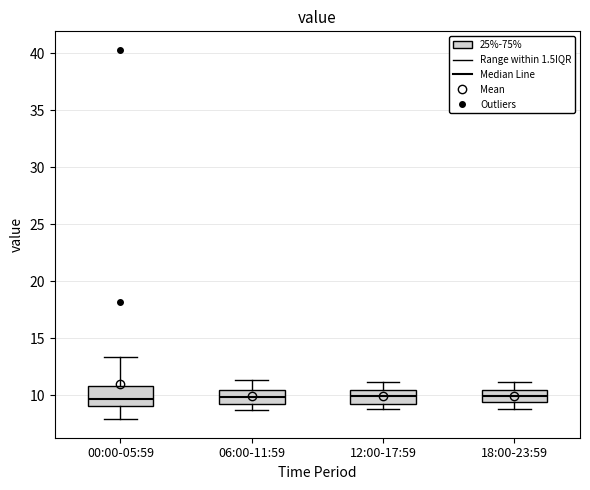

Where is the lower edge of the box for 12:00-17:59 on the y-axis? The values are not printed on the chart, so give them approximately, as read against the axis.

9.5